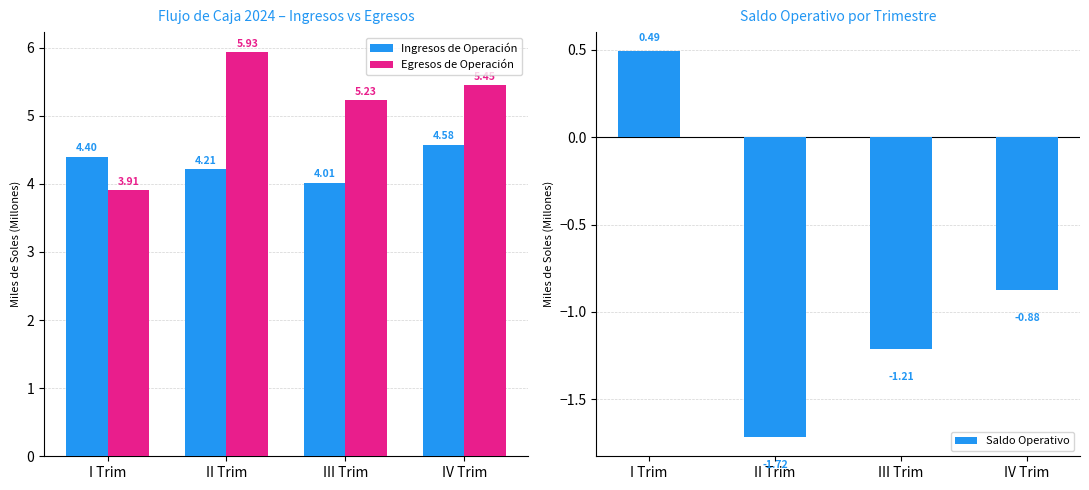

What is the value of the Ingresos de Operación bar at the 4th from the left?

4.6